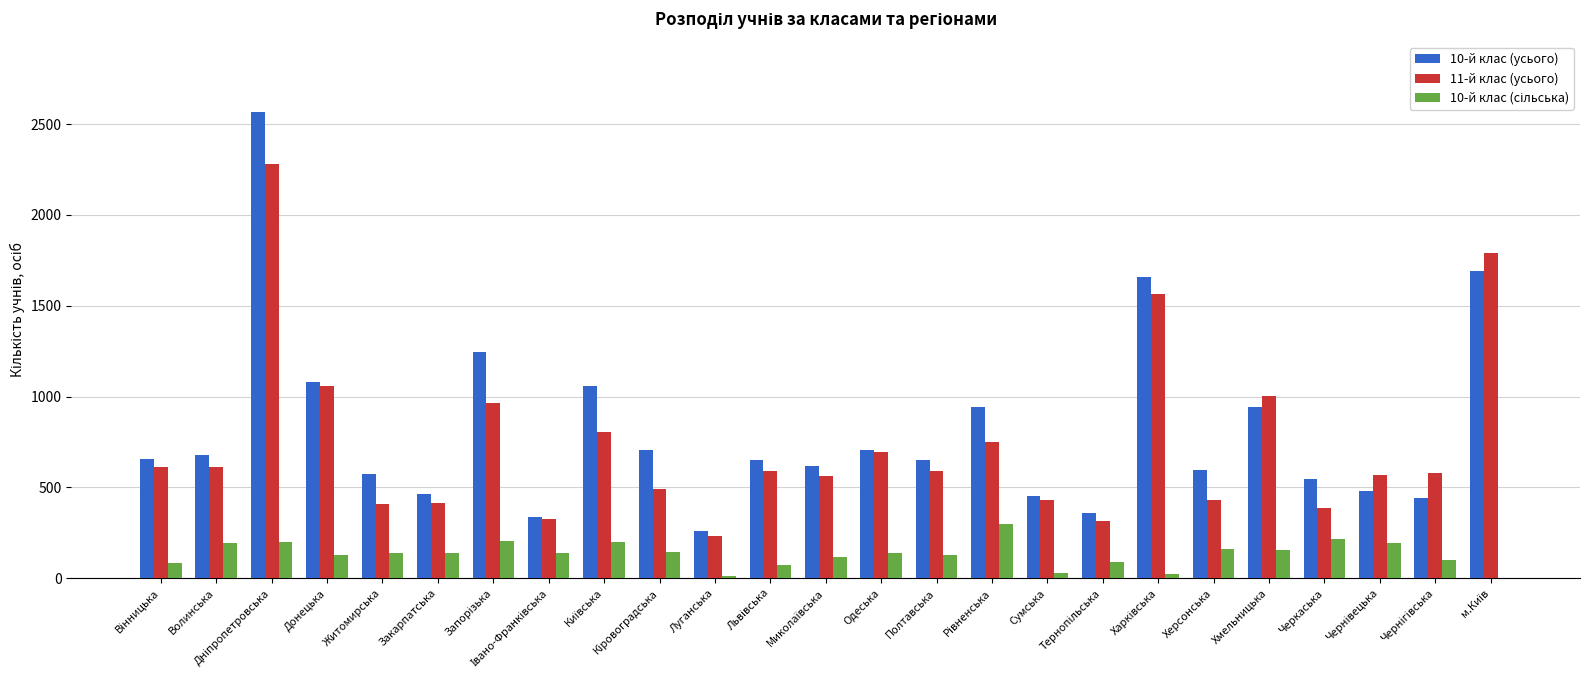

Is the value of 10-й клас (усього) at Житомирська greater than the value of 11-й клас (усього) at Сумська?

Yes